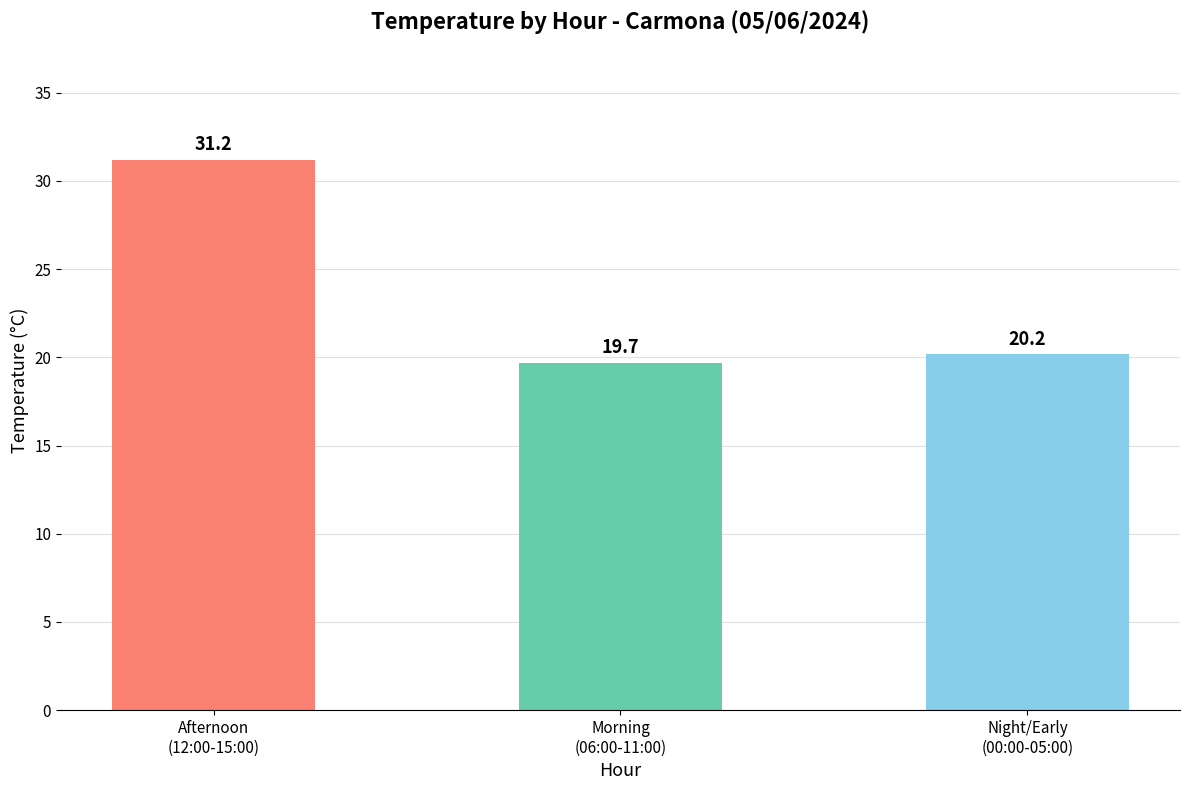

What is the maximum value shown in the chart?

31.2